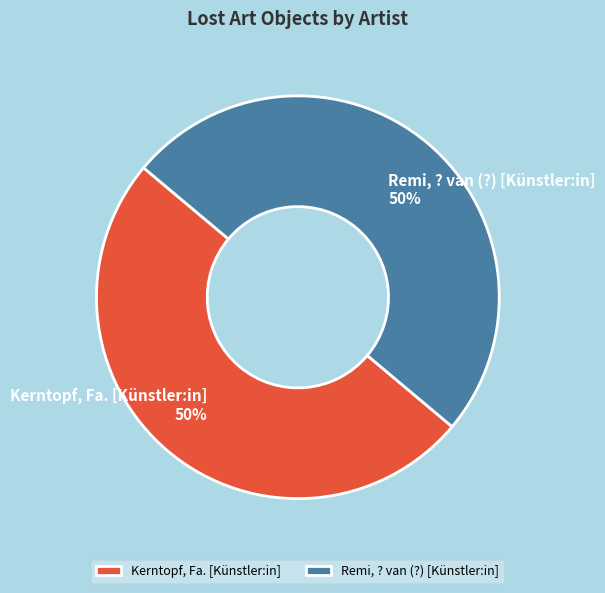

To the nearest percent, what percentage of the pie is Remi, ? van (?) [Künstler:in]?

50%